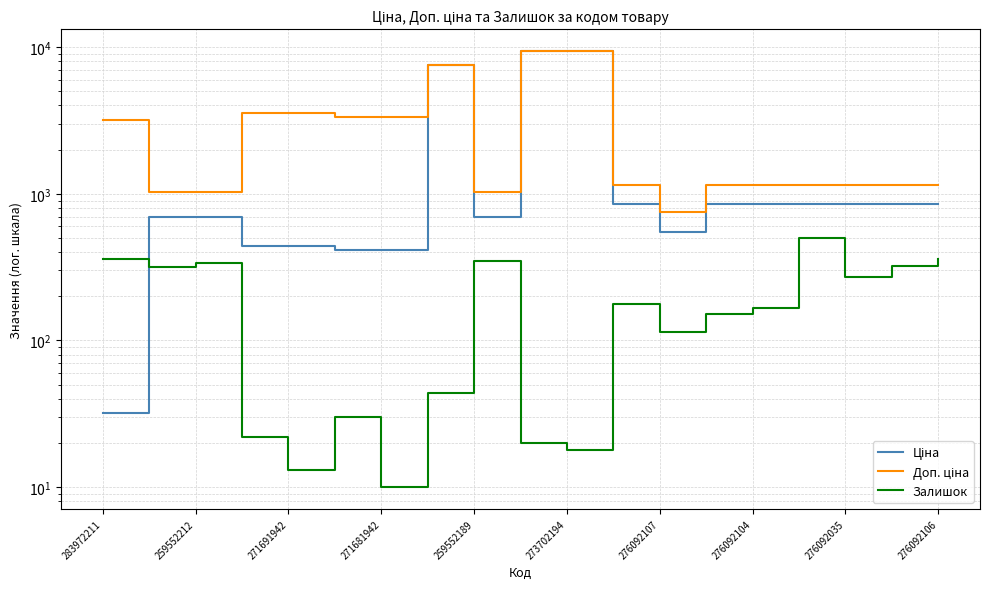

How many lines are shown in the chart?

3